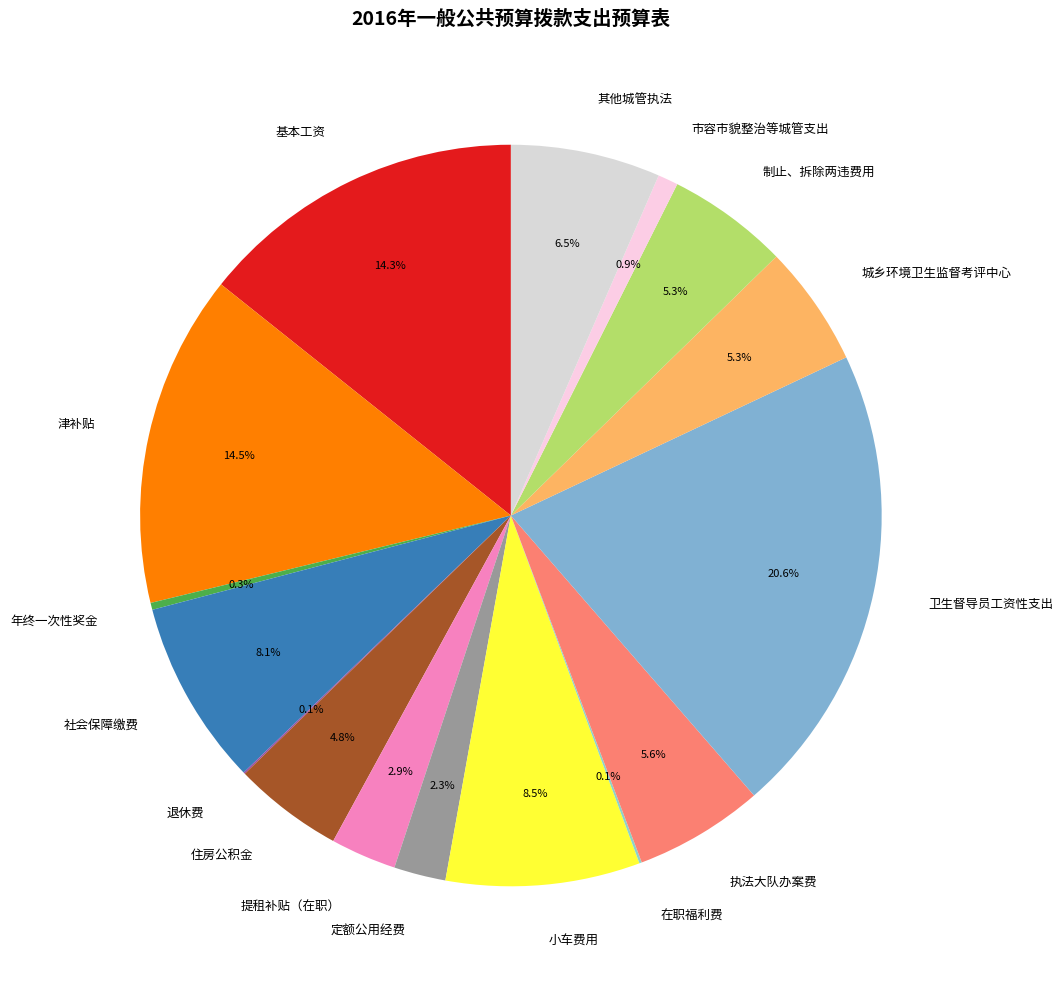

Combined, do 卫生督导员工资性支出 and 执法大队办案费 account for over 50%?

No